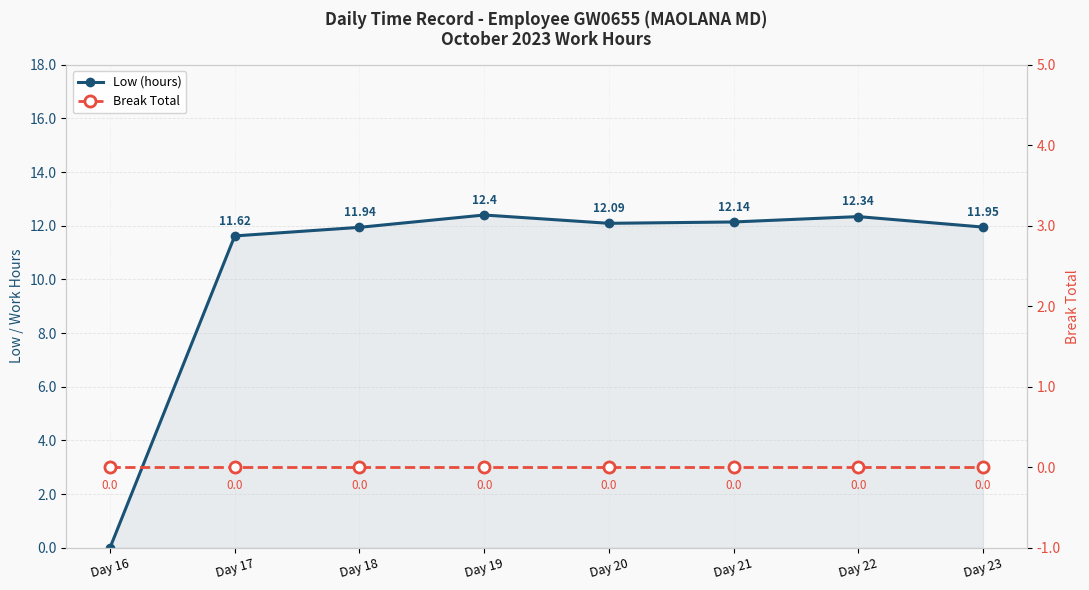

How many positive values does the Low (hours) series have?

7